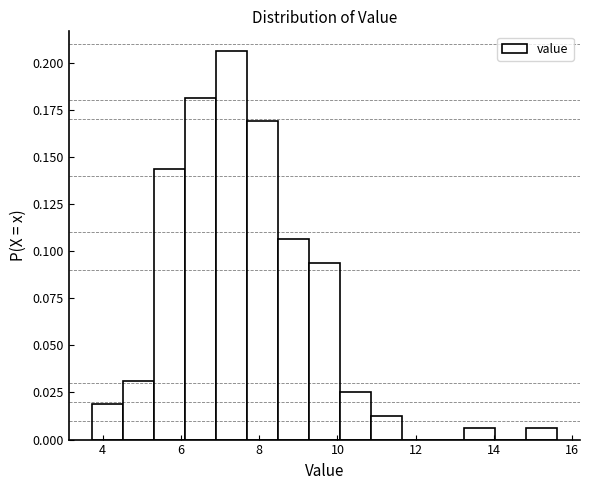

Read against the x-axis, roughly where is the centre of the tallest bar?

7.2